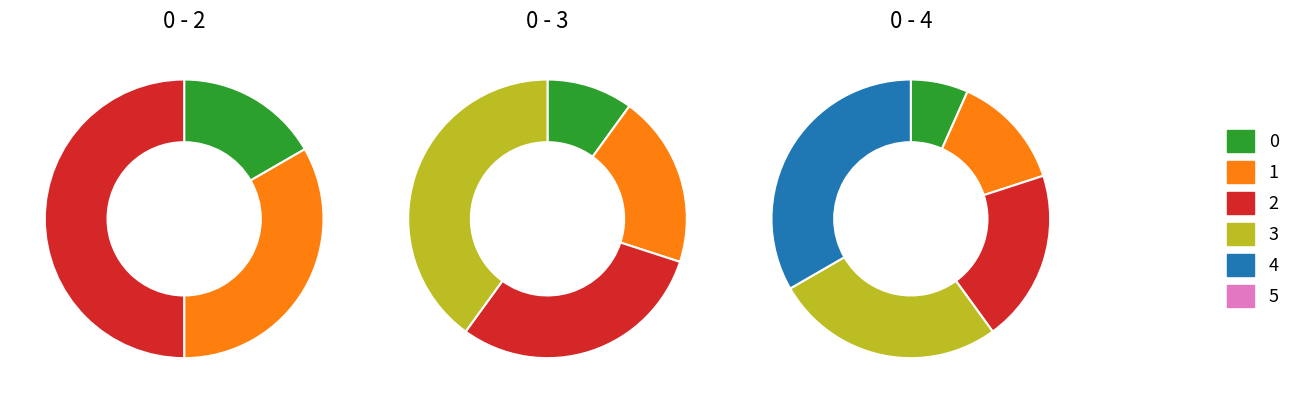

Count the number of slices in the pie.

6